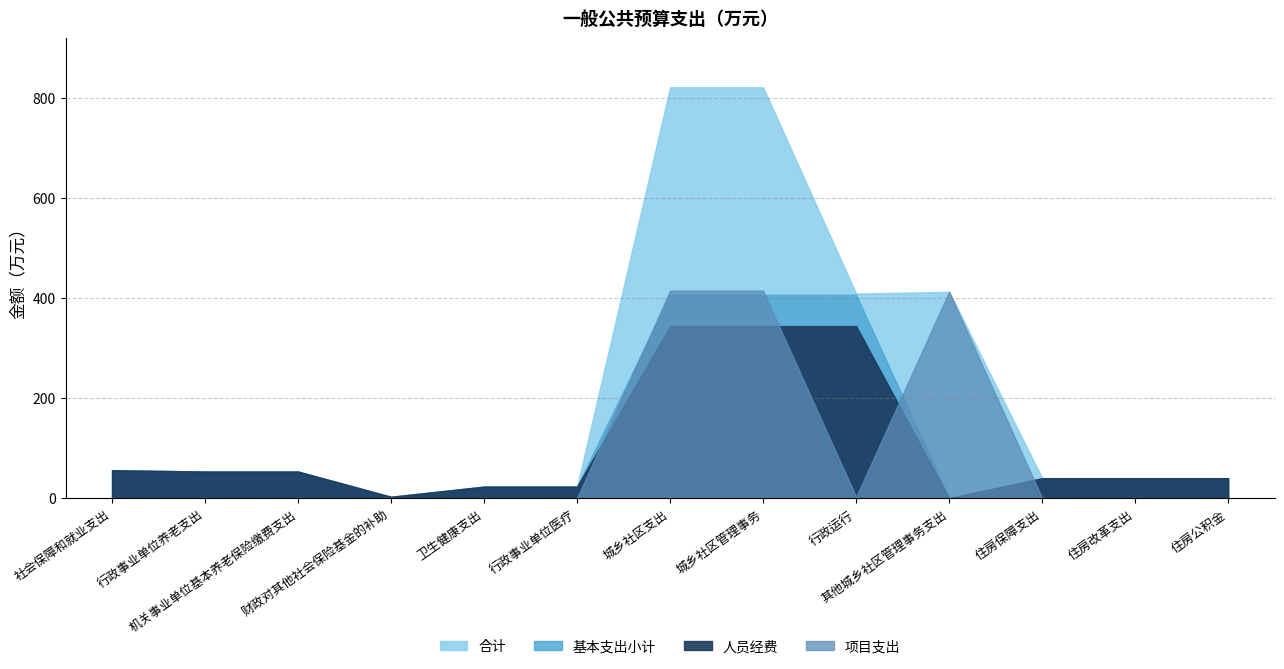

At how many categories does at least one series exceed 640?

2